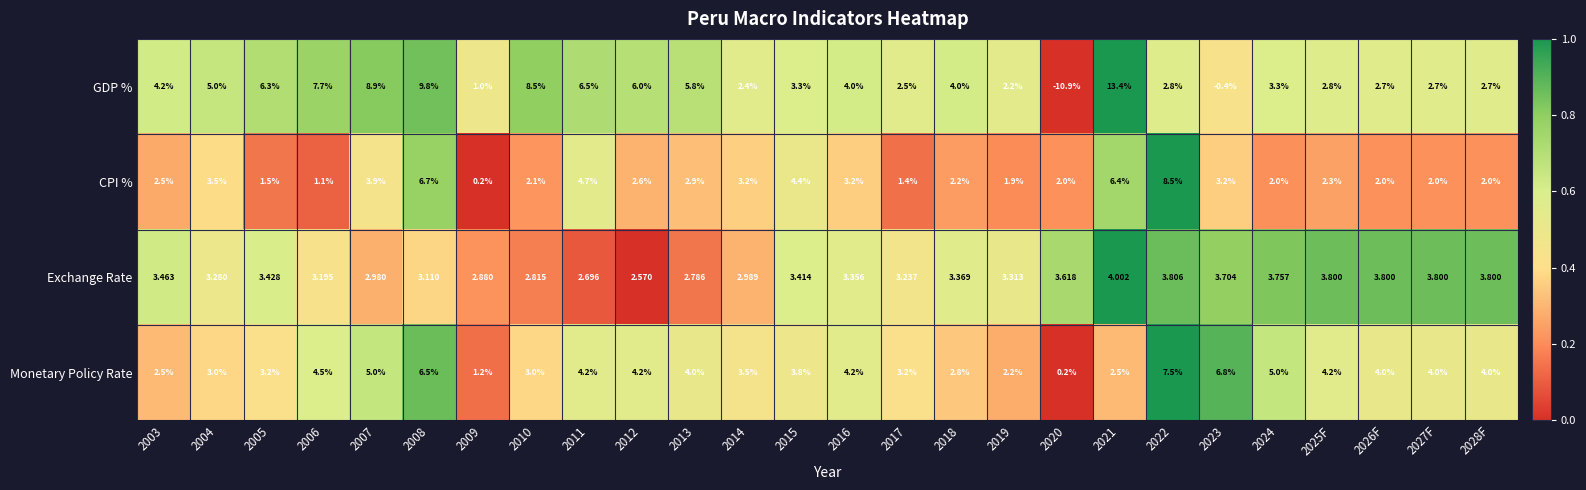

Which series has the largest range (max minus min)?

GDP %